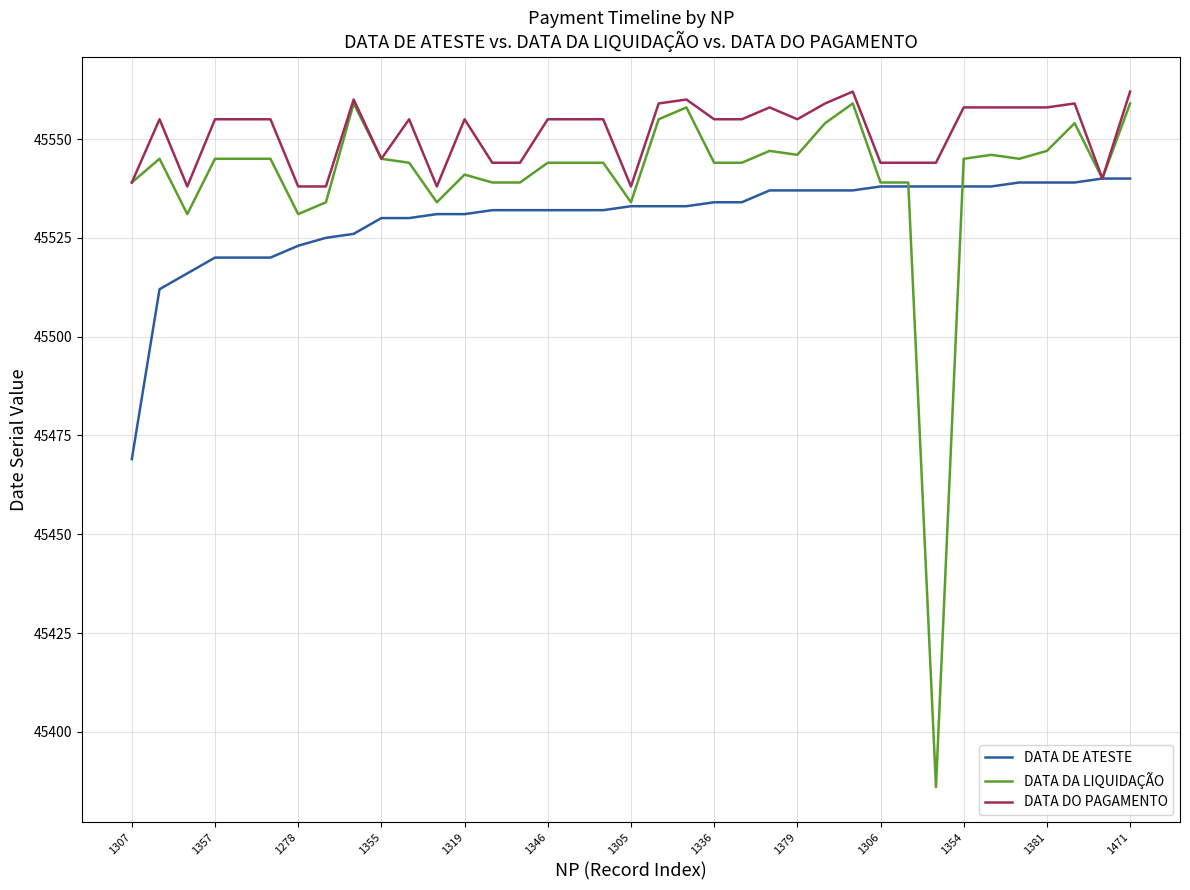

Rank the series by their average value, from highest to lowest.

DATA DO PAGAMENTO, DATA DA LIQUIDAÇÃO, DATA DE ATESTE